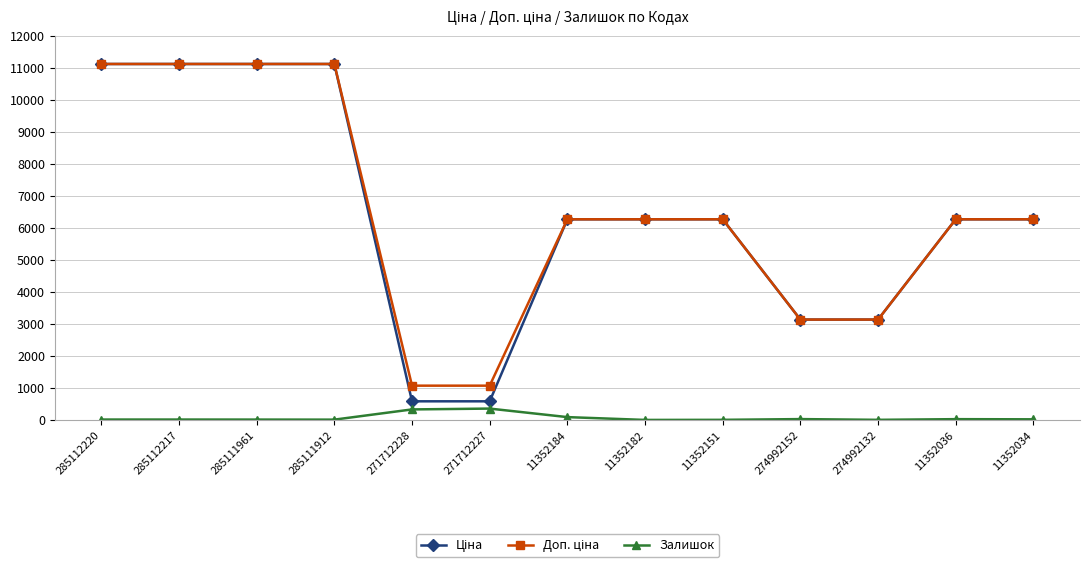

What position from the right is 11352184?

7